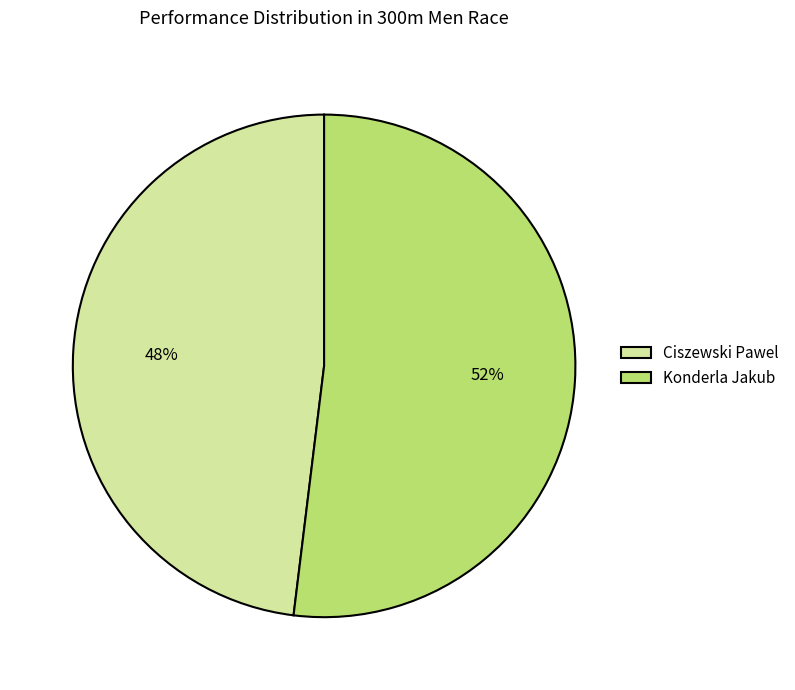

What is the ratio of the value at Konderla Jakub to the value at Ciszewski Pawel?

1.1